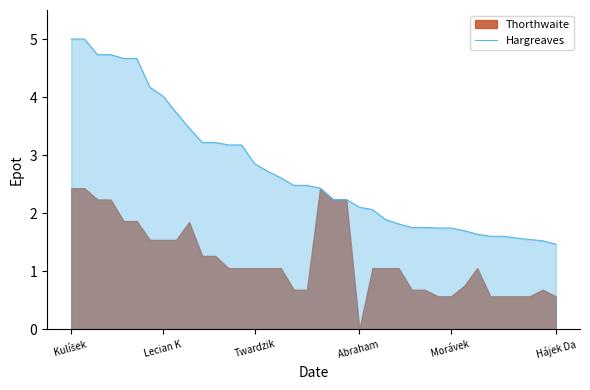

Read the Hargreaves value at Twardzik.

2.9